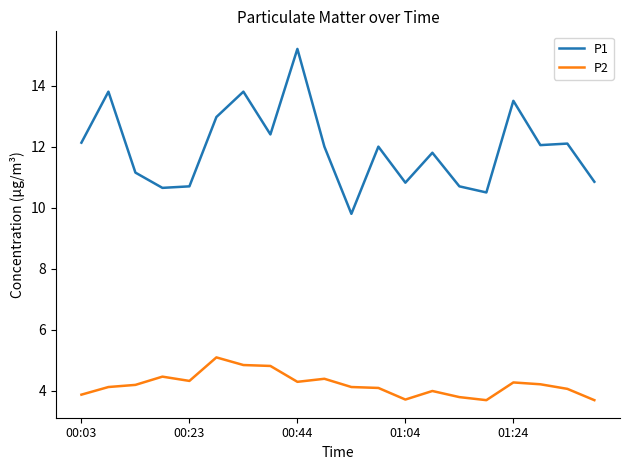

True or false: P1 and P2 intersect in this chart.

False